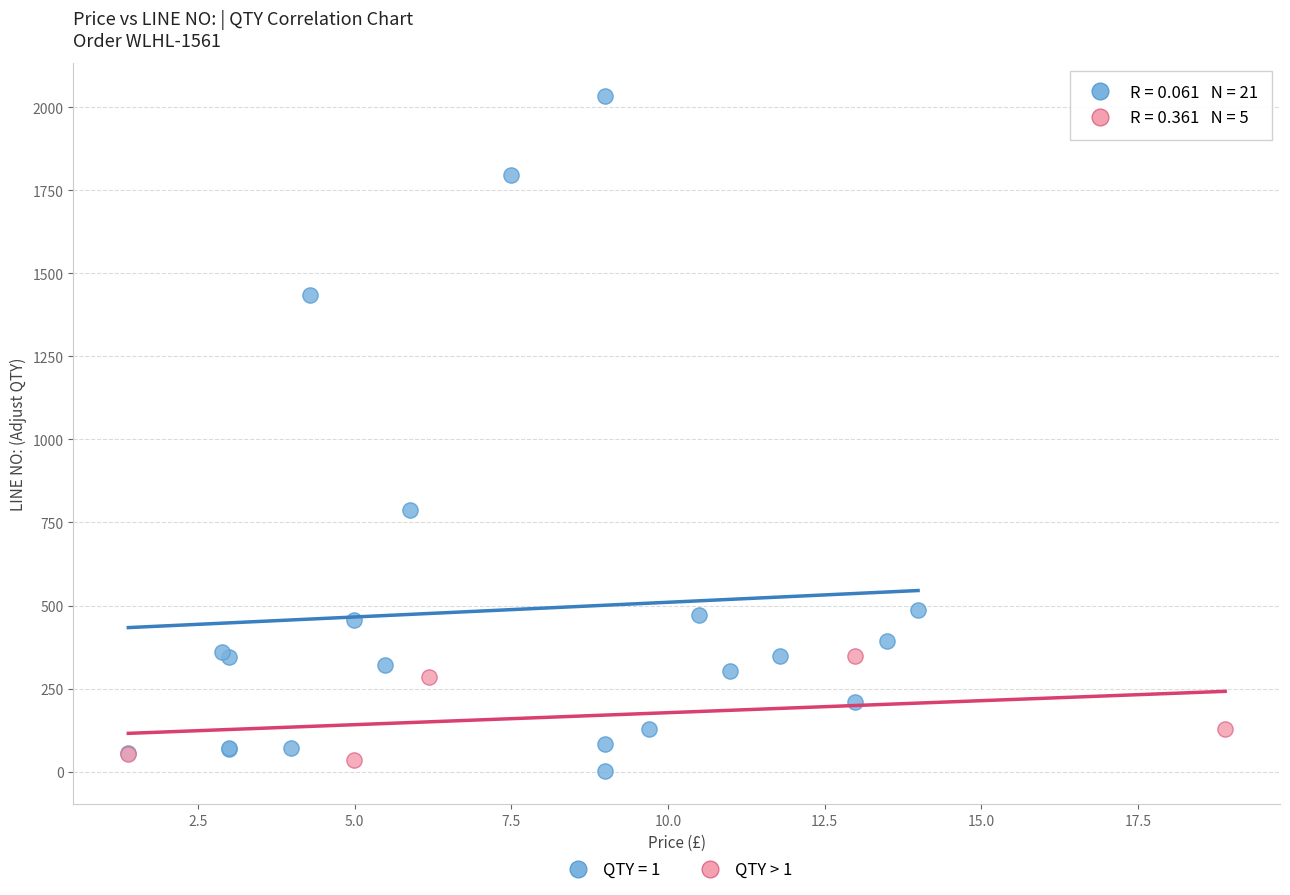

Which series reaches the maximum Y coordinate?

QTY = 1